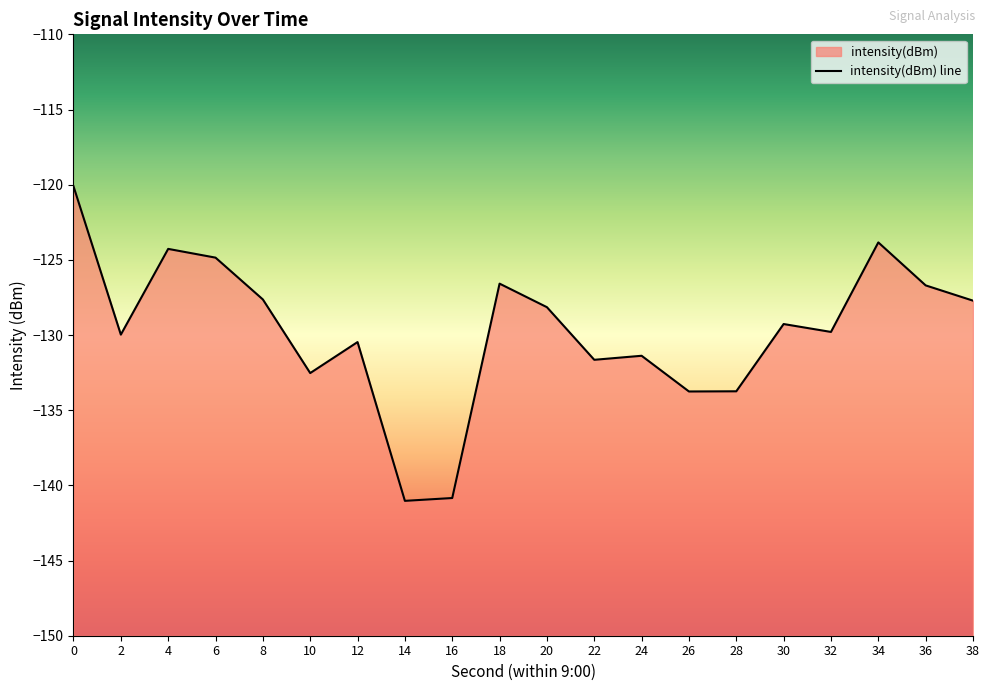

Reading left to right, extract all data points from this chart.

-120.1	-130.0	-124.3	-124.9	-127.6	-132.5	-130.5	-141.0	-140.8	-126.6	-128.1	-131.6	-131.4	-133.8	-133.7	-129.3	-129.8	-123.8	-126.7	-127.7